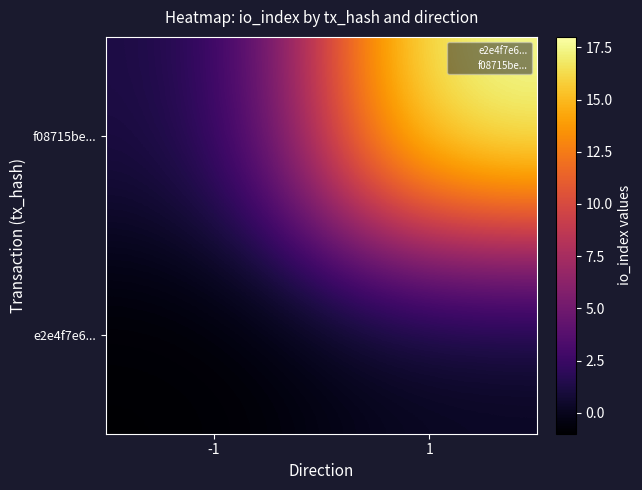

Between -1 and 1, which is larger?

1